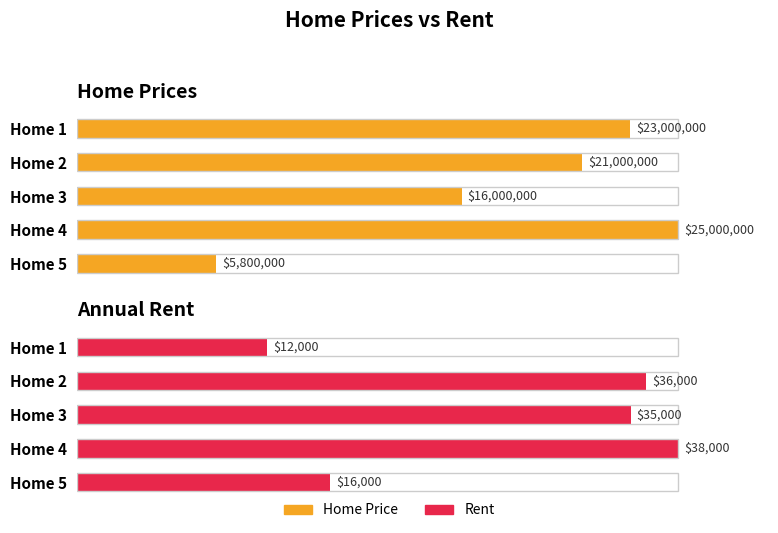

What is the sum of all Rent values?

137000